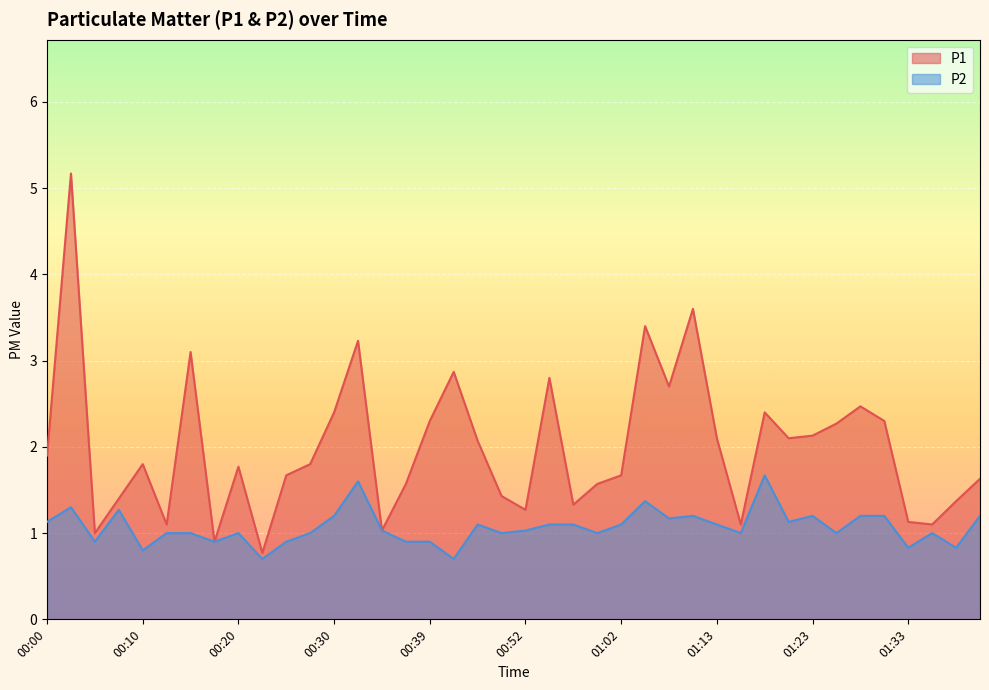

At which category is the sum across all series the highest?

00:03